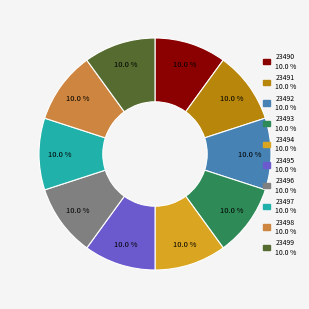

To the nearest percent, what is the combined percentage of 23495 and 23498?

20%